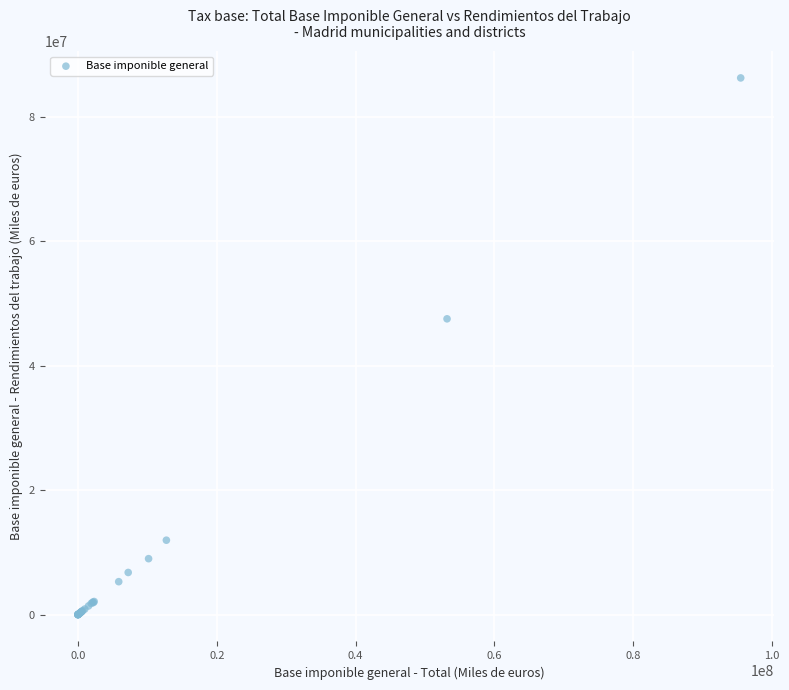

What Y value in the scatter plot is closest to 43132005?

47542894.9